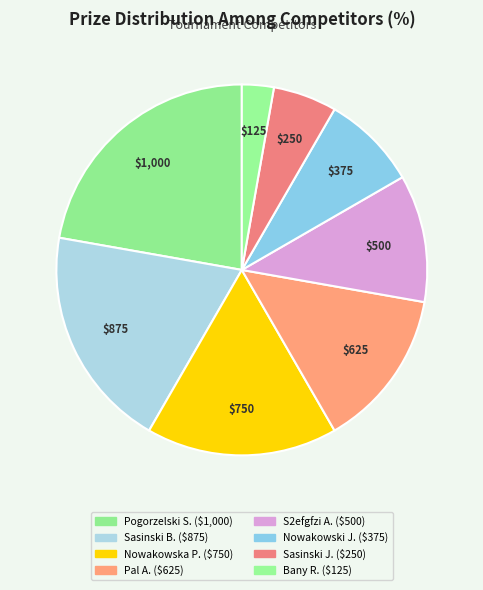

Does any single category account for the majority?

No